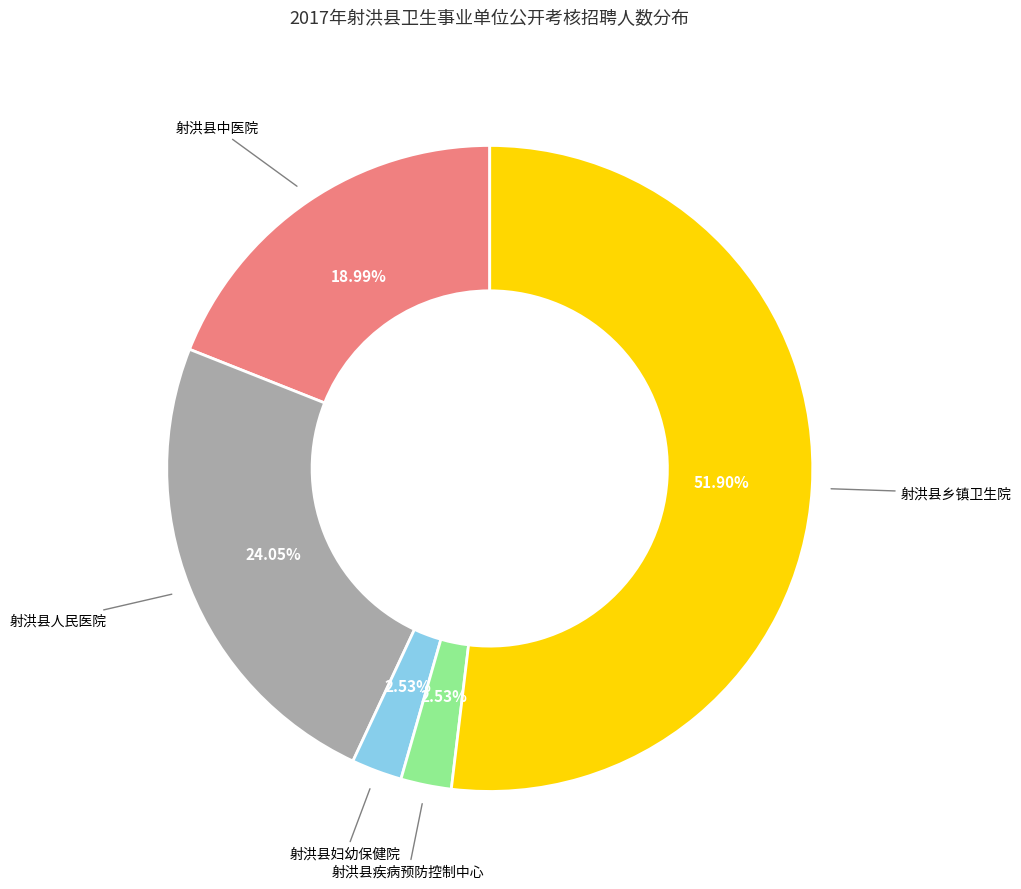

Is there a majority slice in this chart?

Yes